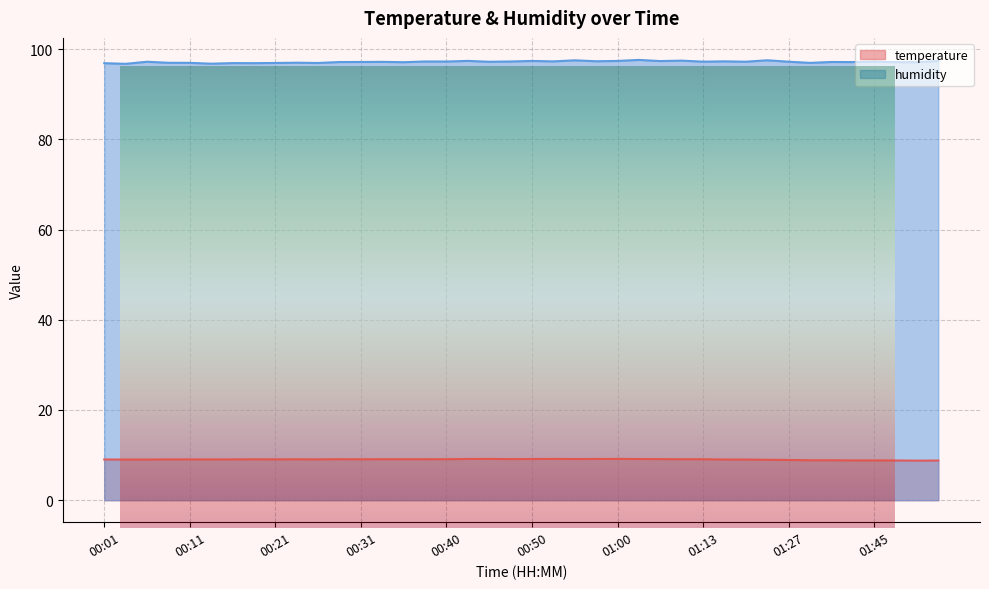

Is it true that temperature equals 3.2 at 01:40?

False